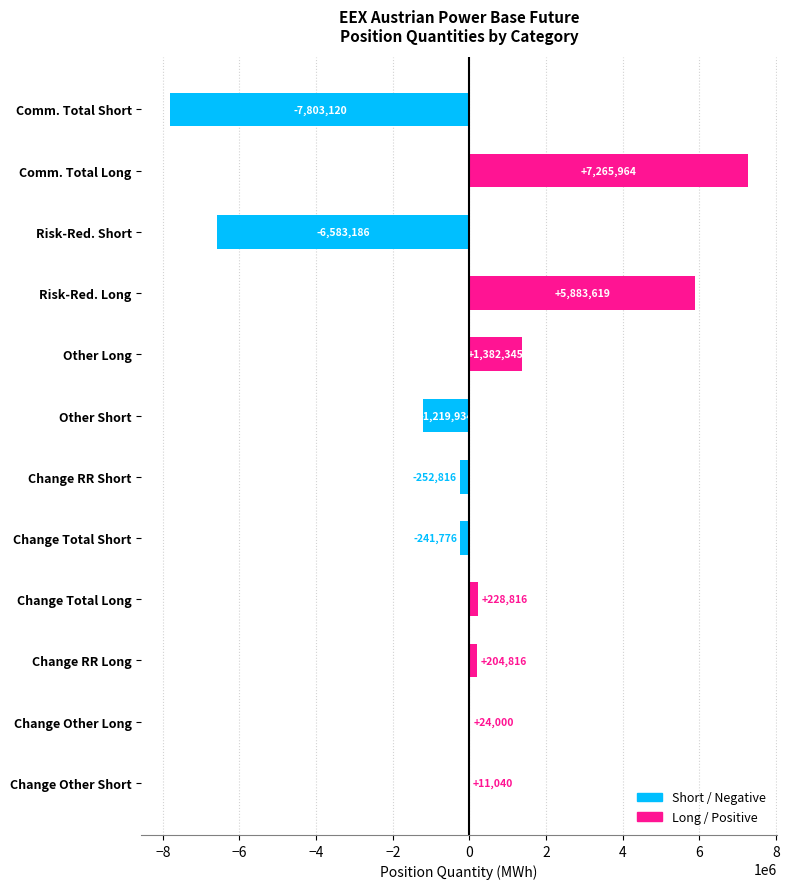

Which label corresponds to the largest value in the chart?

Comm. Total Long